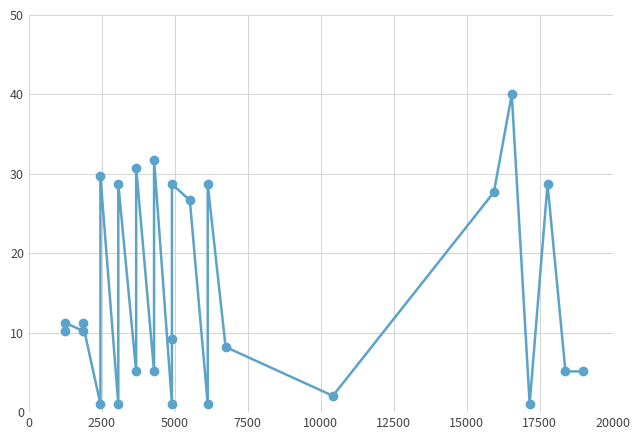

How many lines are shown in the chart?

1